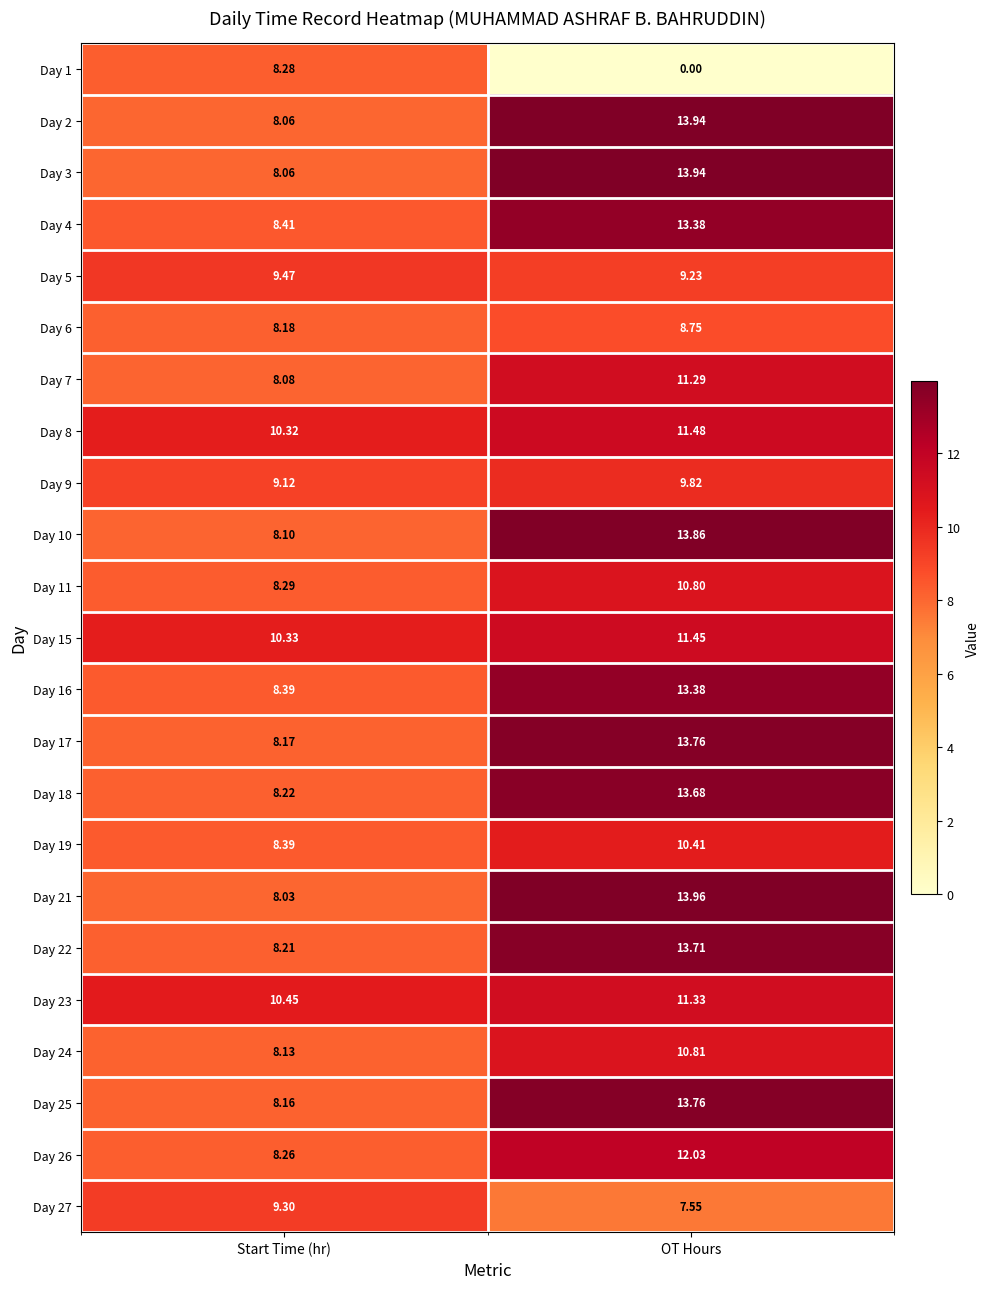

Is the value of Day 8 at Start Time (hr) greater than the value of Day 22 at OT Hours?

No